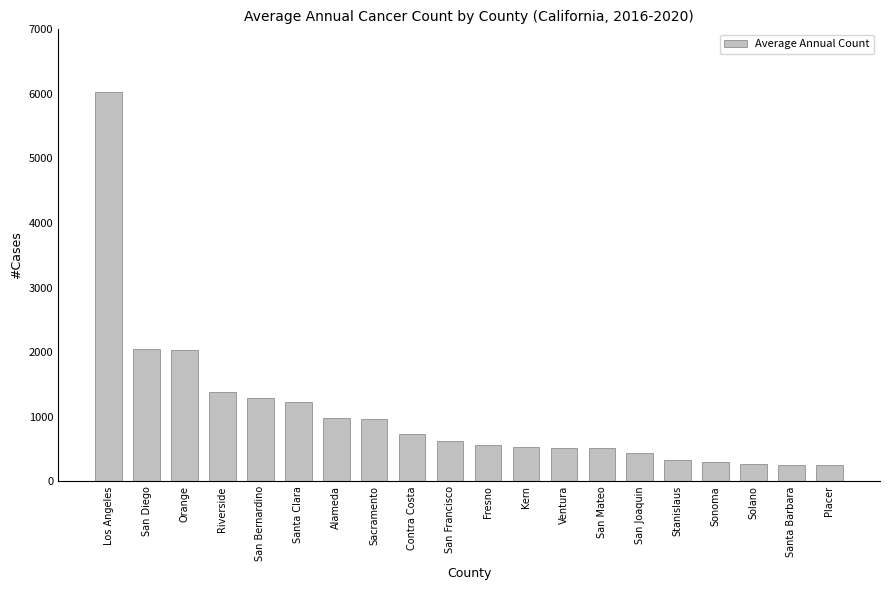

True or false: the data shows 934 at Ventura.

False